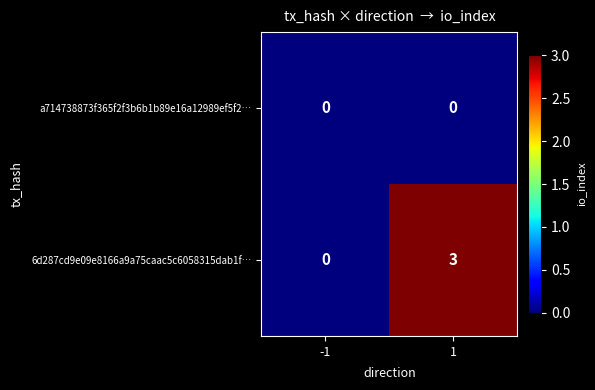

Is the value of 6d287cd9e09e8166a9a75caac5c6058315dab1f… at 1 greater than the value of a714738873f365f2f3b6b1b89e16a12989ef5f2… at 1?

Yes